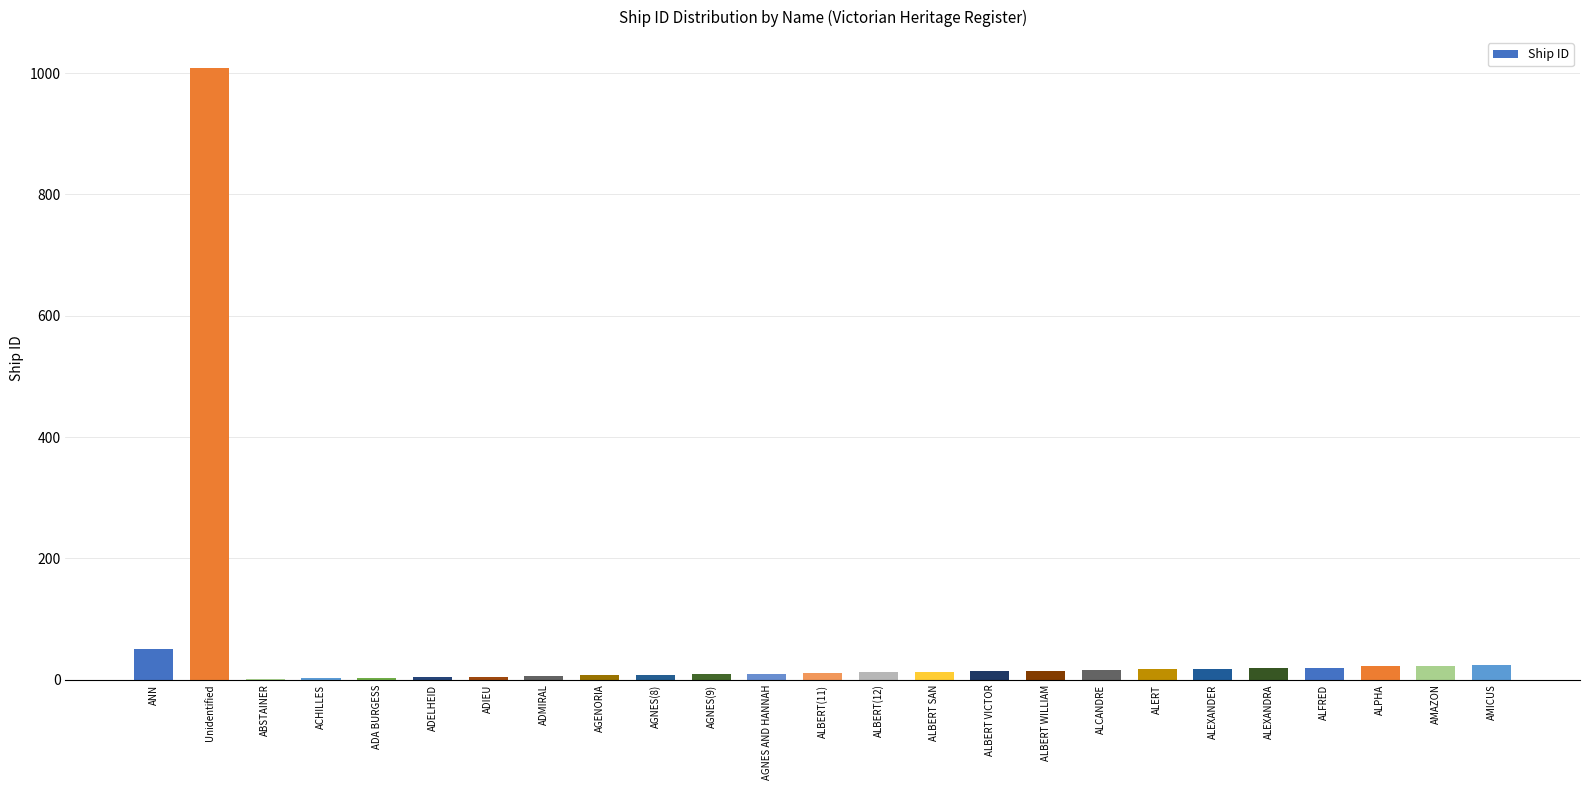

How many series are shown in this chart?

1